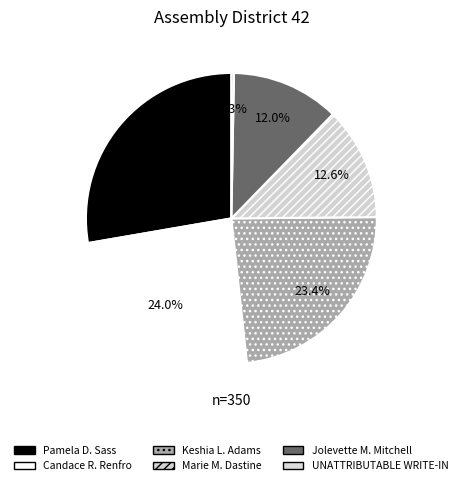

Does Candace R. Renfro represent more than half of the total?

No